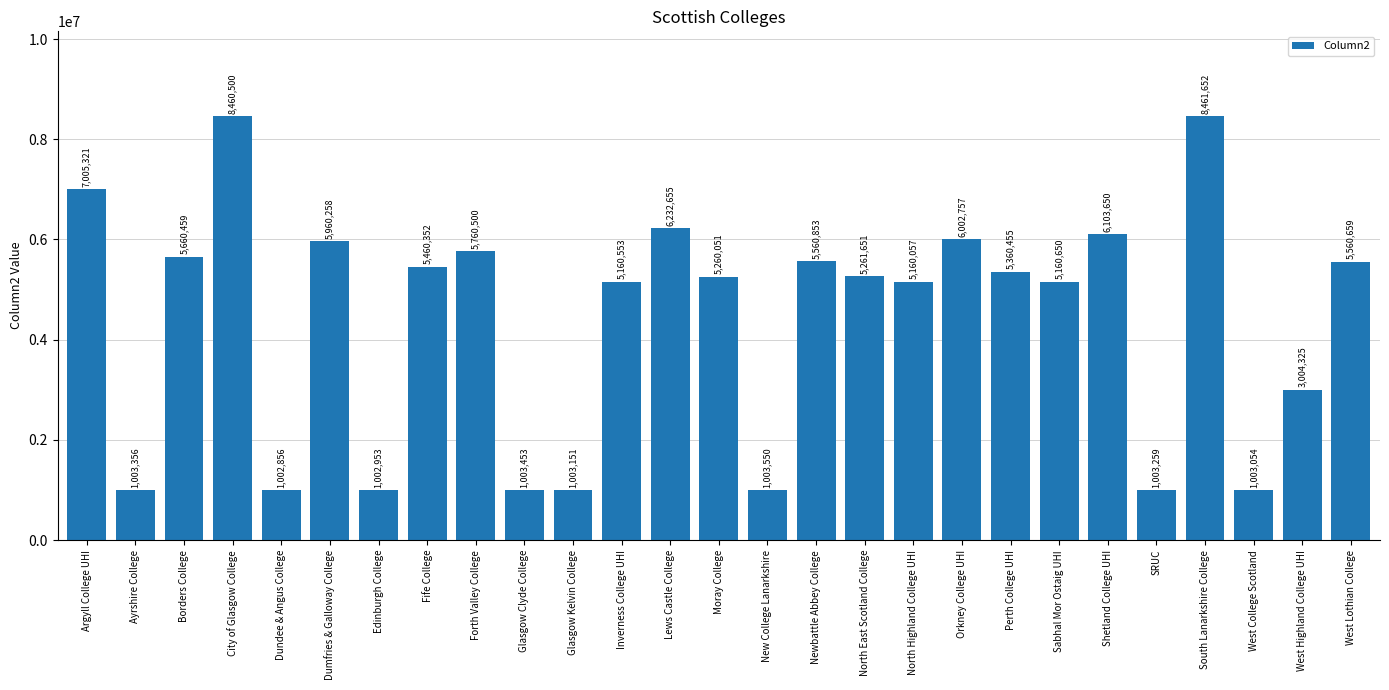

What is the label of the 26th bar from the left?

West Highland College UHI